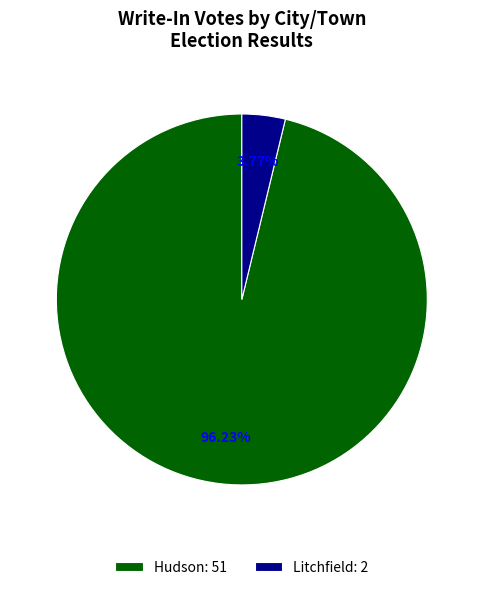

Approximately how many times larger is the value at 96.23% compared to 3.77%?

25.5